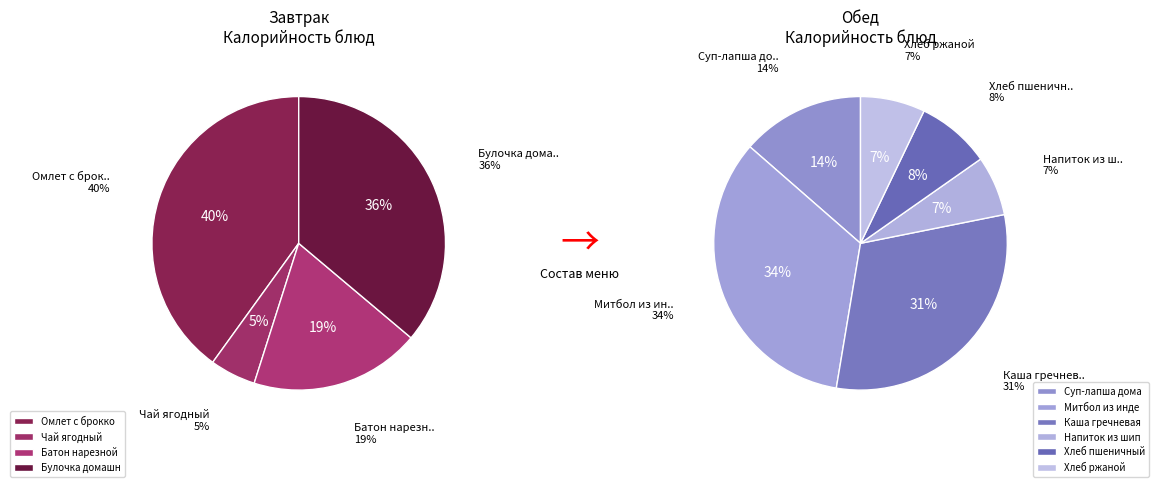

True or false: Хлеб пшеничный витаминизированный accounts for 1% of the total.

False